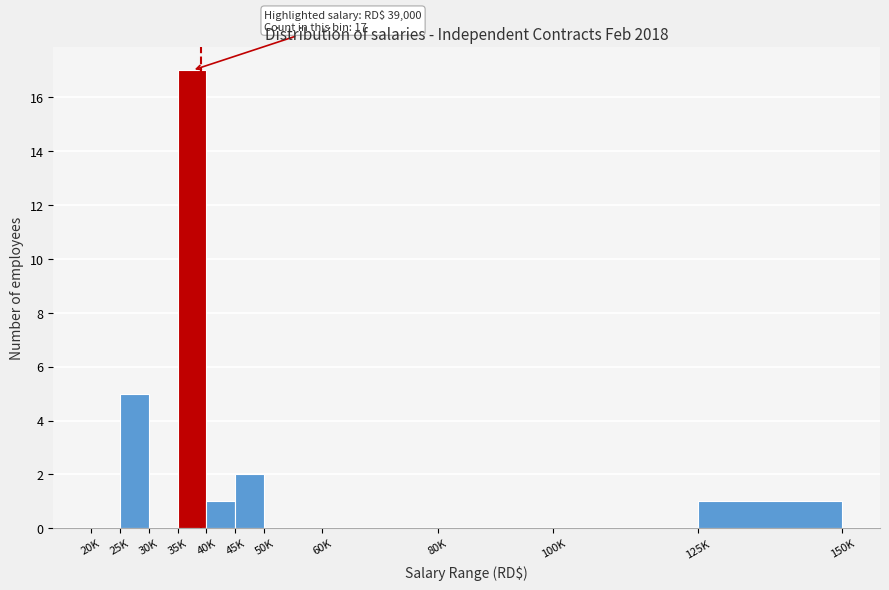

Reading right to left, what are all the values shown in this chart?

125K=1	100K=0	80K=0	60K=0	50K=0	45K=2	40K=1	35K=17	30K=0	25K=5	20K=0